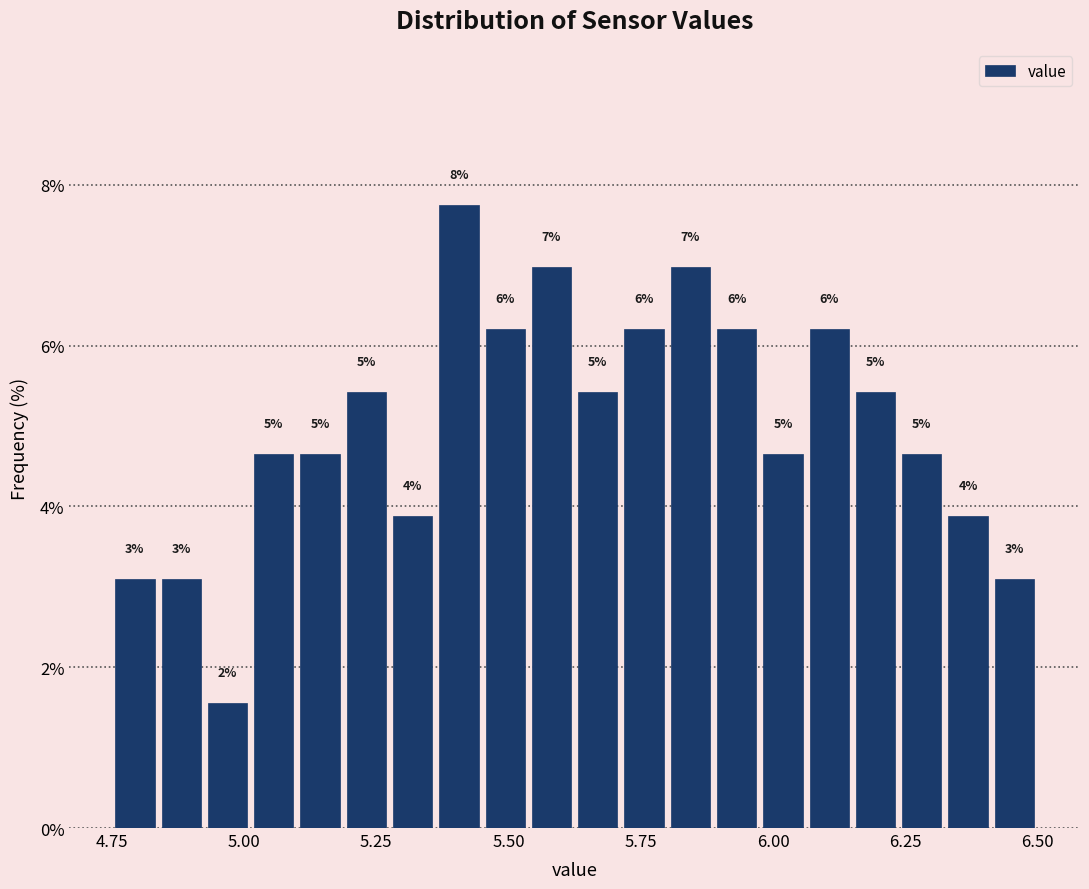

Read against the x-axis, roughly where is the centre of the tallest bar?

5.40